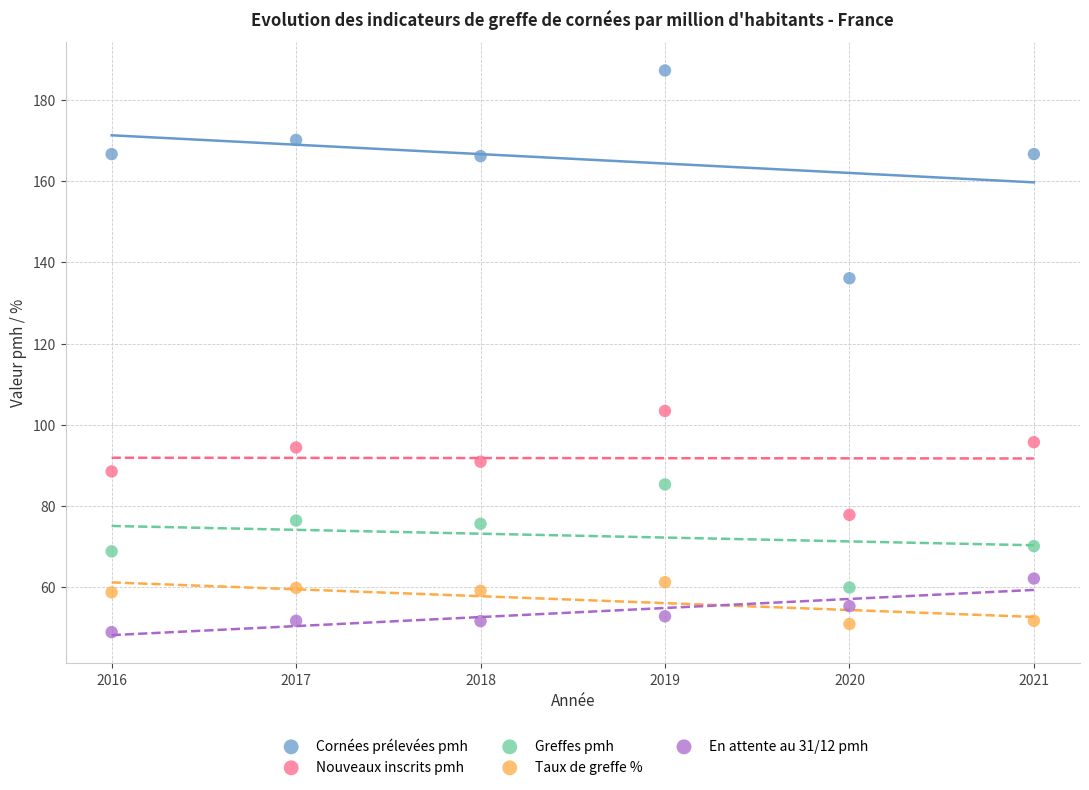

Which series contains the lowest Y value?

En attente au 31/12 pmh